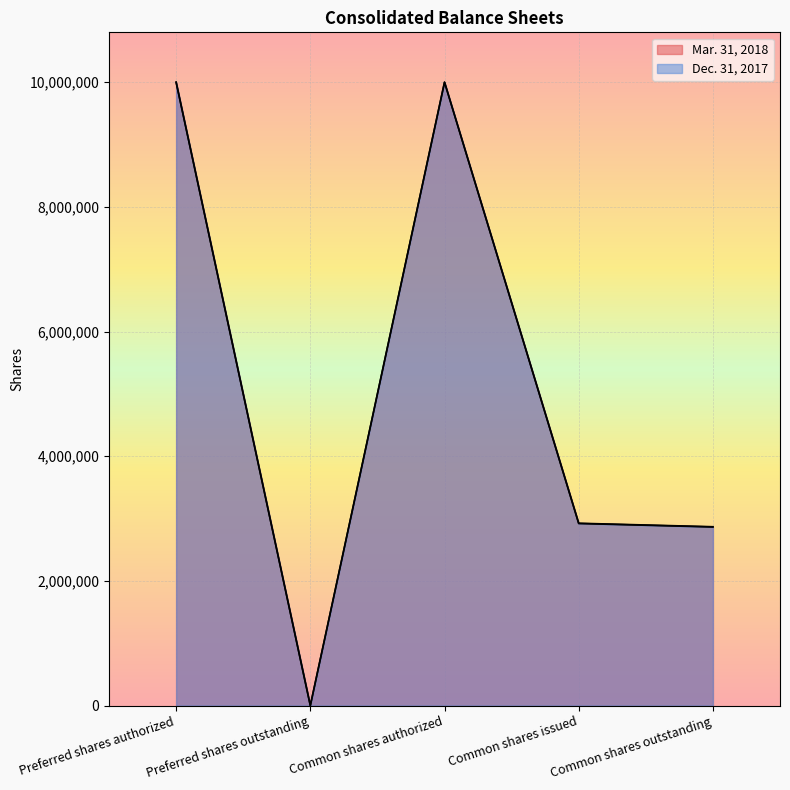

In Dec. 31, 2017, how many points are higher than both neighbors (excluding endpoints)?

1